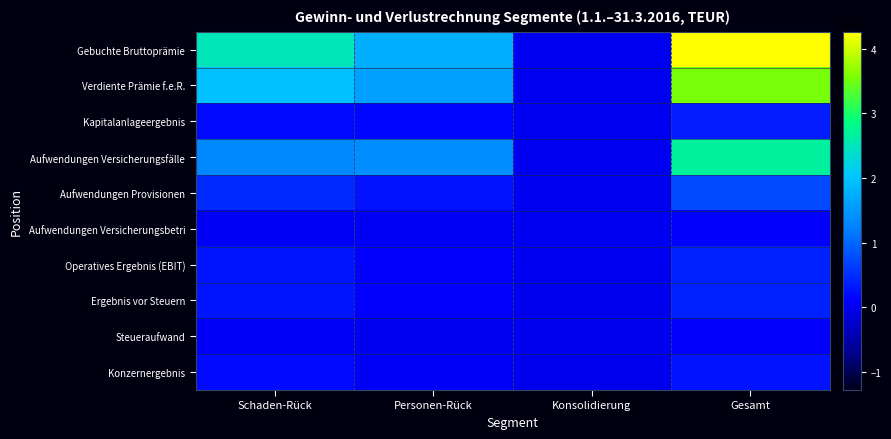

At which category is the sum across all series the highest?

Gesamt